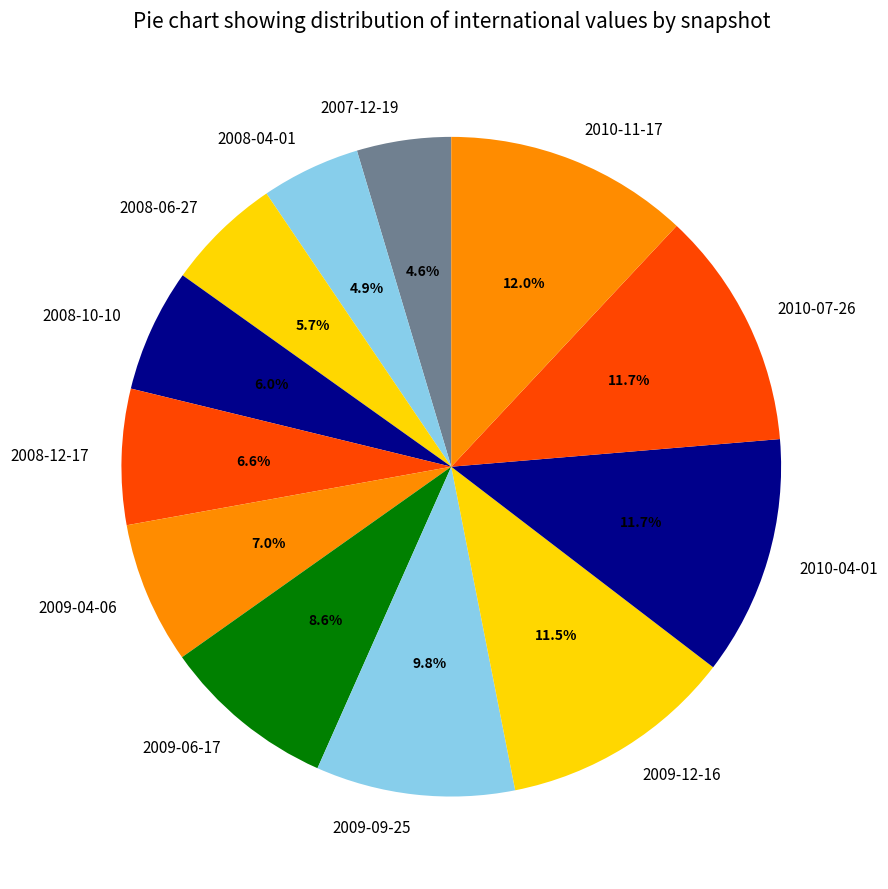

What percentage is the 2010-04-01 slice, to the nearest percent?

12%